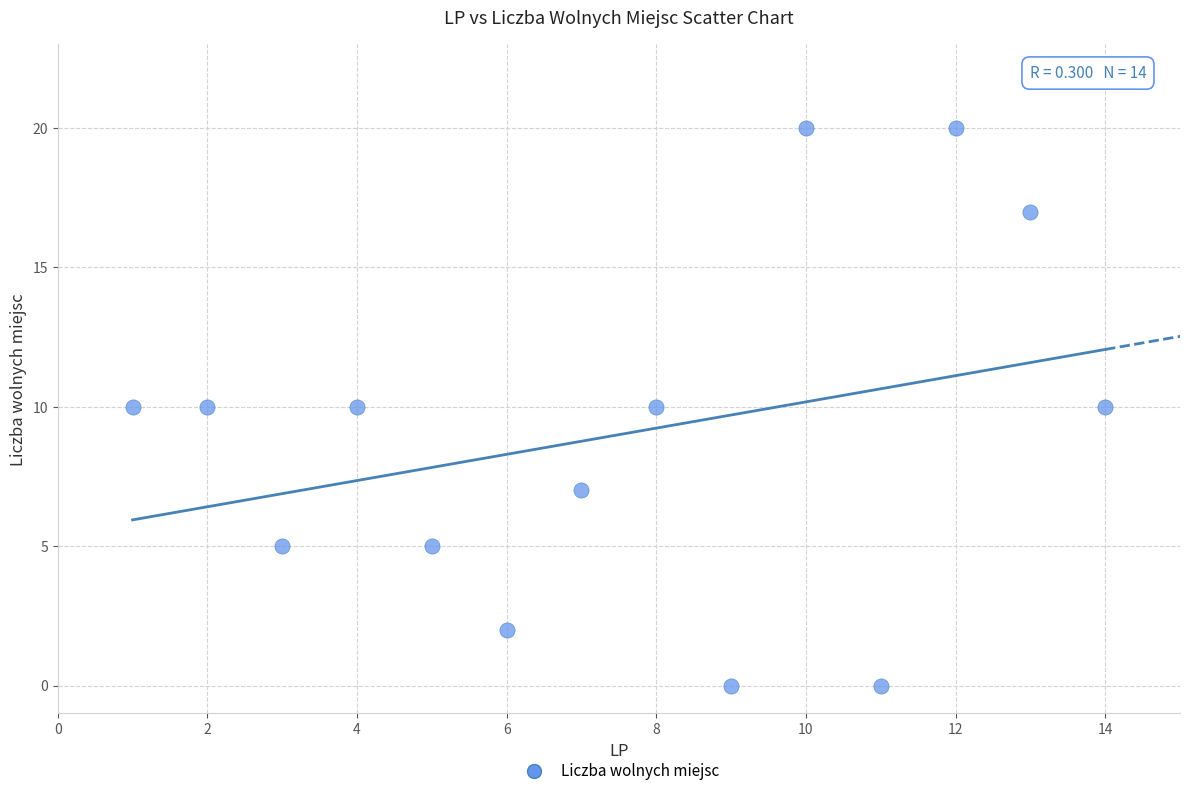

What is the range of X values (max minus min)?

13